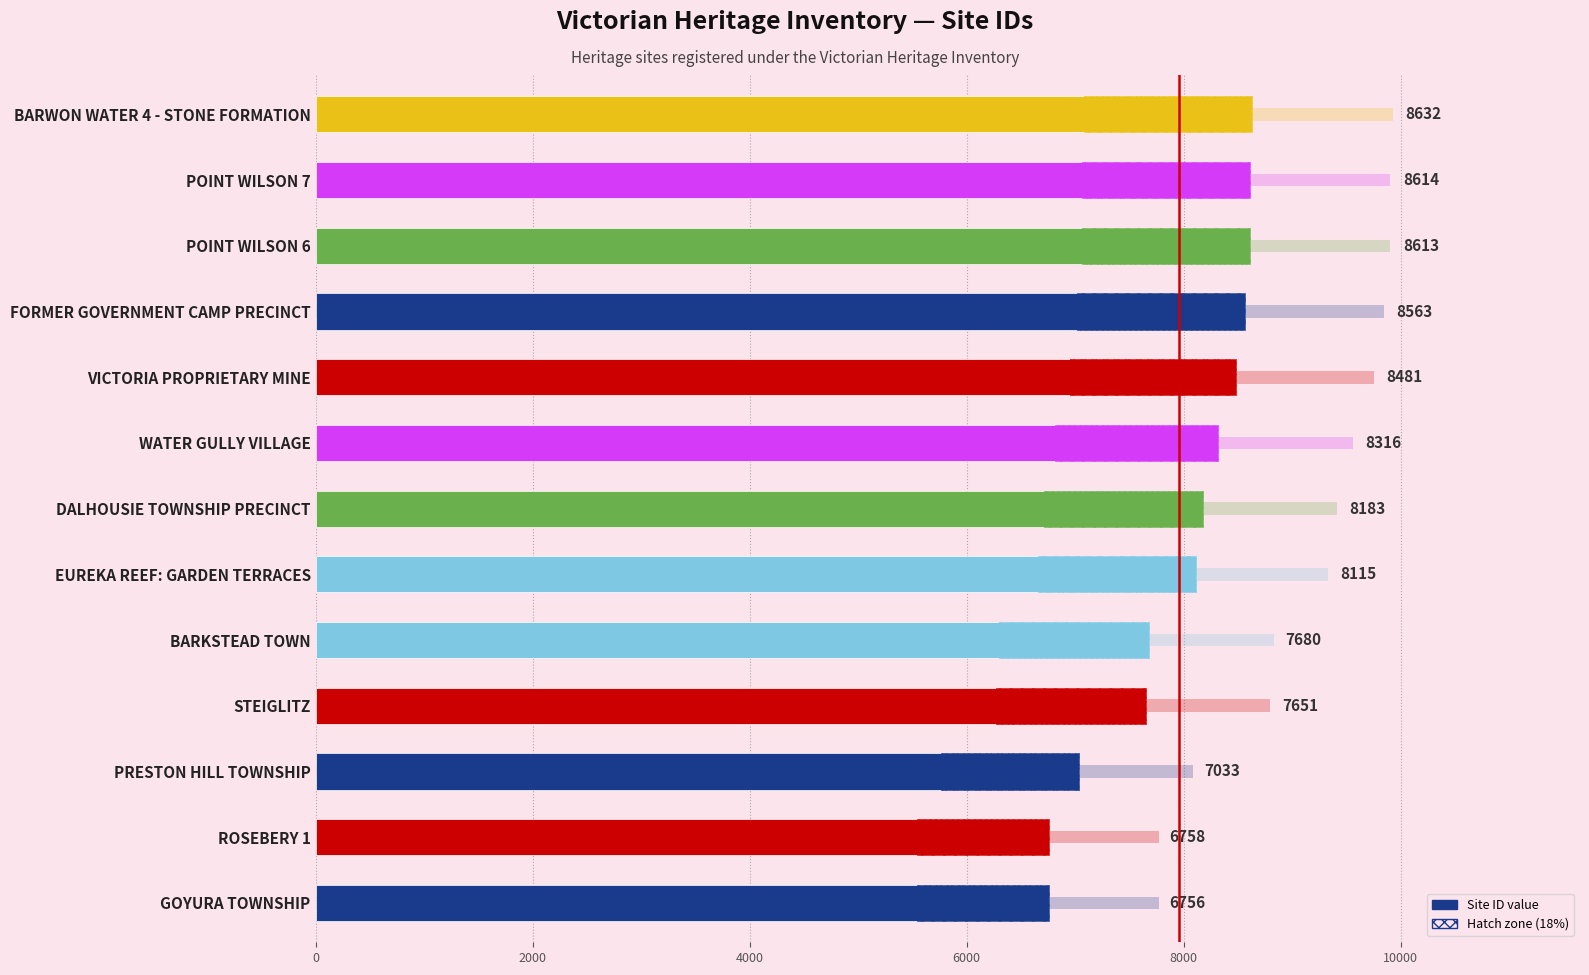

Are the bars grouped side by side (vs. stacked)?

No